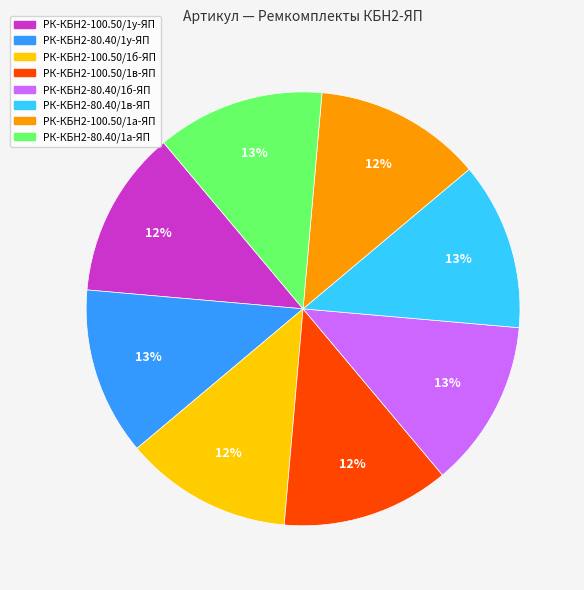

Combined, do РК-КБН2-100.50/1а-ЯП and РК-КБН2-80.40/1б-ЯП account for over 50%?

No